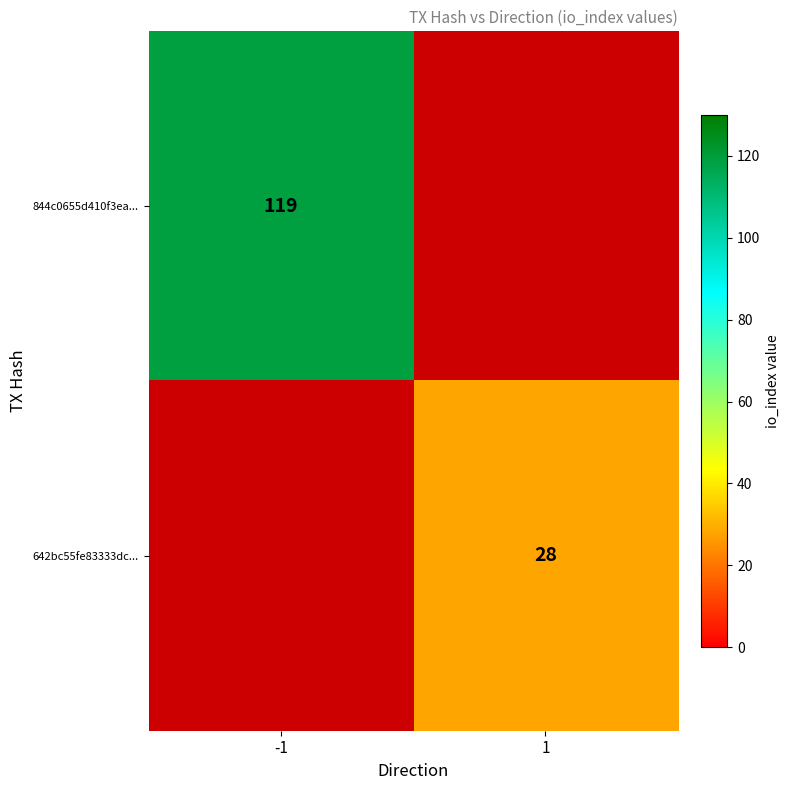

Is it true that 844c0655d410f3ea... equals 204 at -1?

False